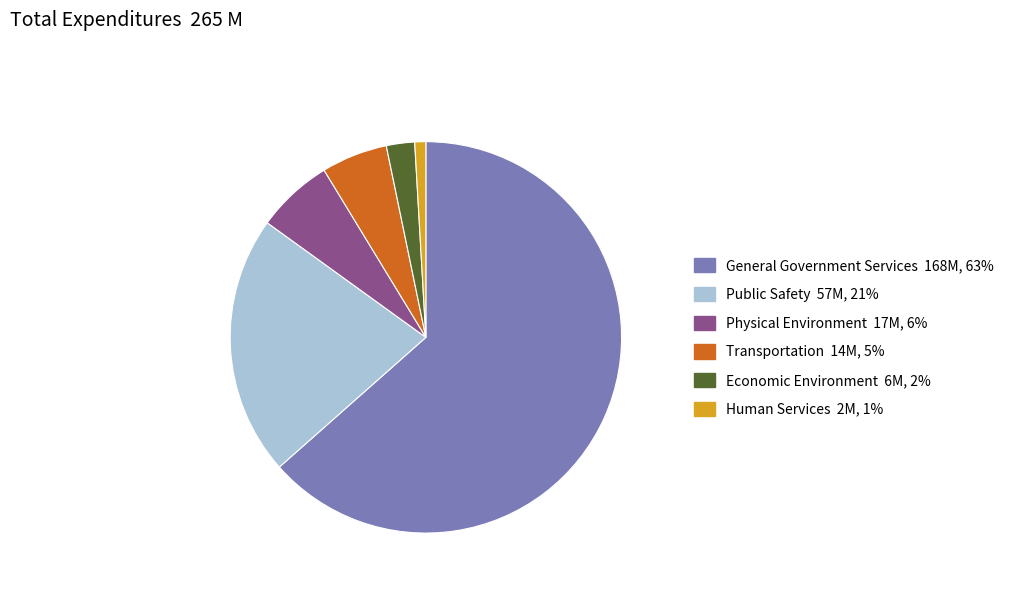

Rank the categories by value from highest to lowest.

General Government Services, Public Safety, Physical Environment, Transportation, Economic Environment, Human Services